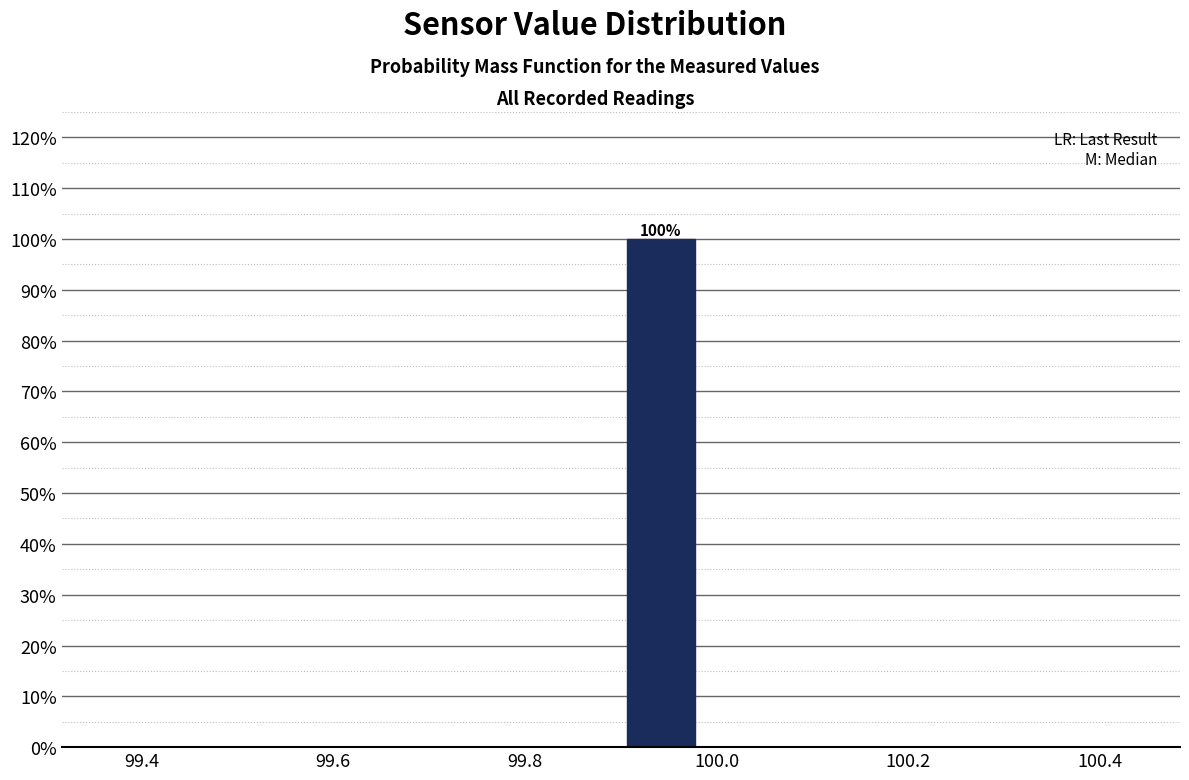

Over which range of the x-axis is the bar tallest?

99.90 to 99.98